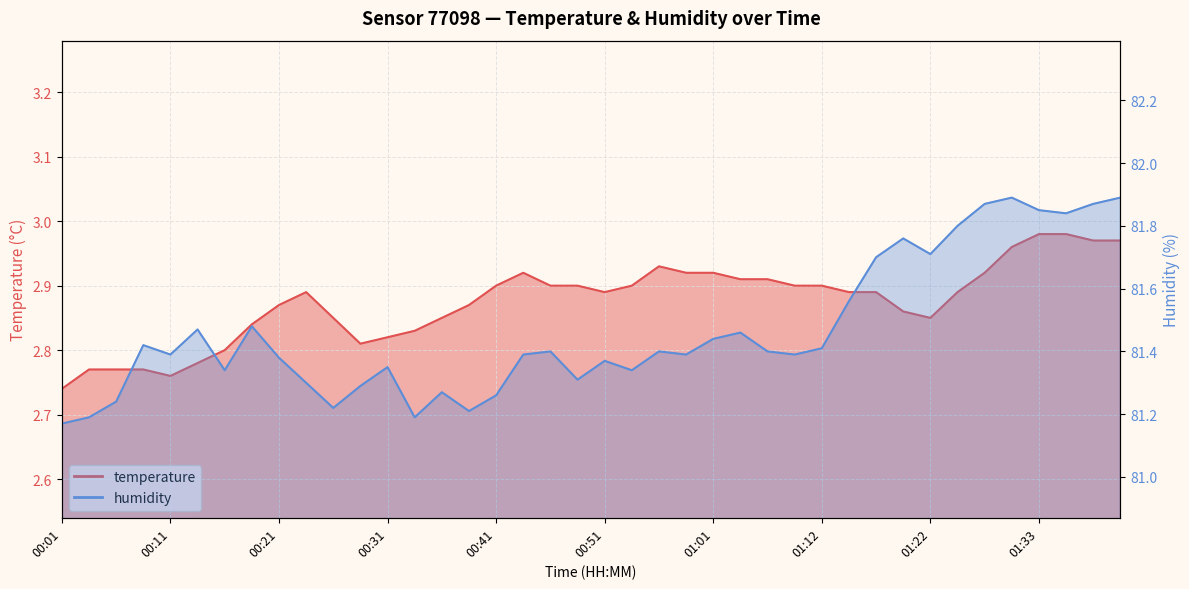

Rank the categories by temperature value from highest to lowest.

01:33, 01:35, 01:38, 01:40, 01:30, 00:56, 00:44, 00:59, 01:01, 01:27, 01:04, 01:07, 00:41, 00:46, 00:49, 00:54, 01:09, 01:12, 00:24, 00:51, 01:14, 01:17, 01:25, 00:21, 00:39, 01:19, 00:26, 00:36, 01:22, 00:19, 00:34, 00:31, 00:29, 00:16, 00:14, 00:04, 00:06, 00:09, 00:11, 00:01